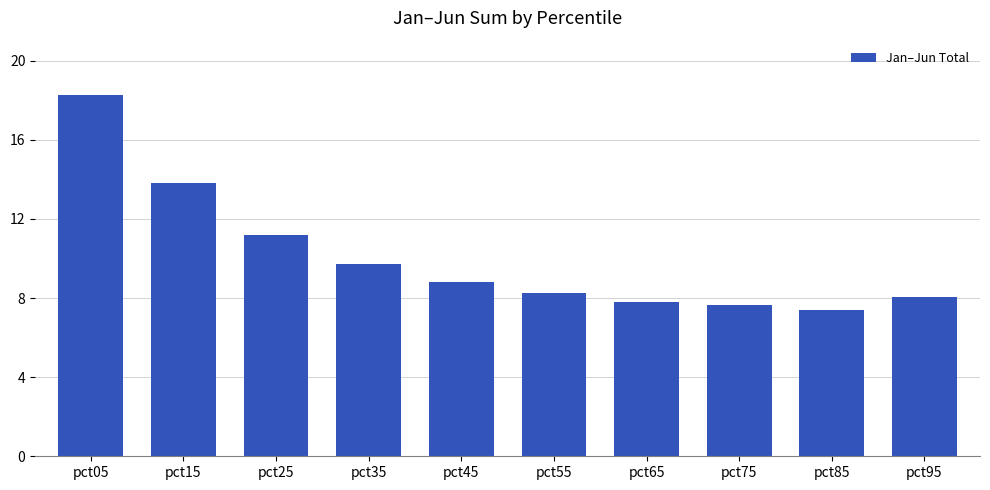

Where is the data nearest to the value 12?

pct25